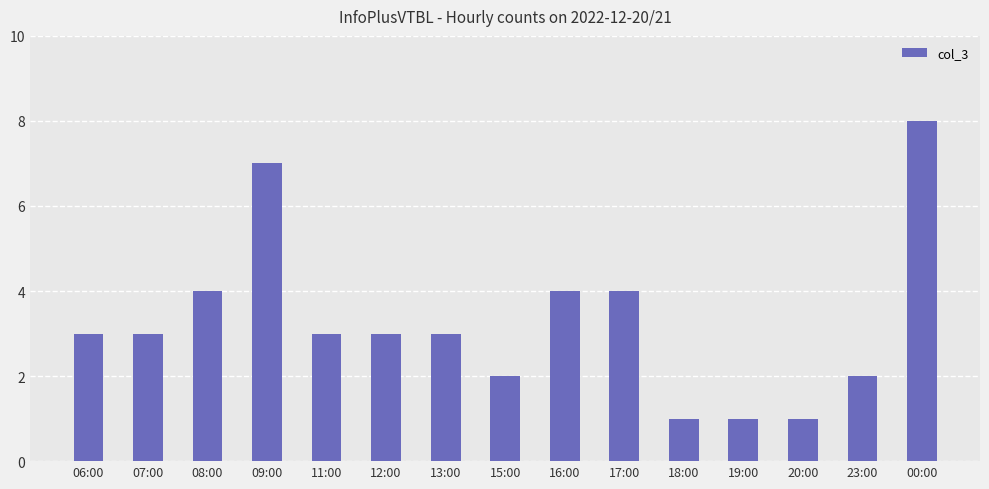

Are the bars horizontal?

No